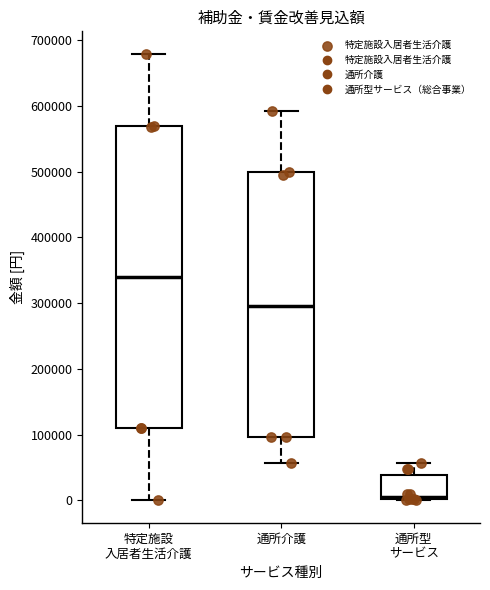

Reading left to right, read every box against the y-axis: the position of its median line, the range the box covers, and the ends of its whiskers. The values are not printed on the chart, so give them approximately, as read against the axis.

特定施設 入居者生活介護: median 340000, box 110000 to 570000, whiskers 0 to 680000
通所介護: median 300000, box 100000 to 500000, whiskers 60000 to 590000
通所型 サービス: median 10000, box 0 to 40000, whiskers 0 to 60000